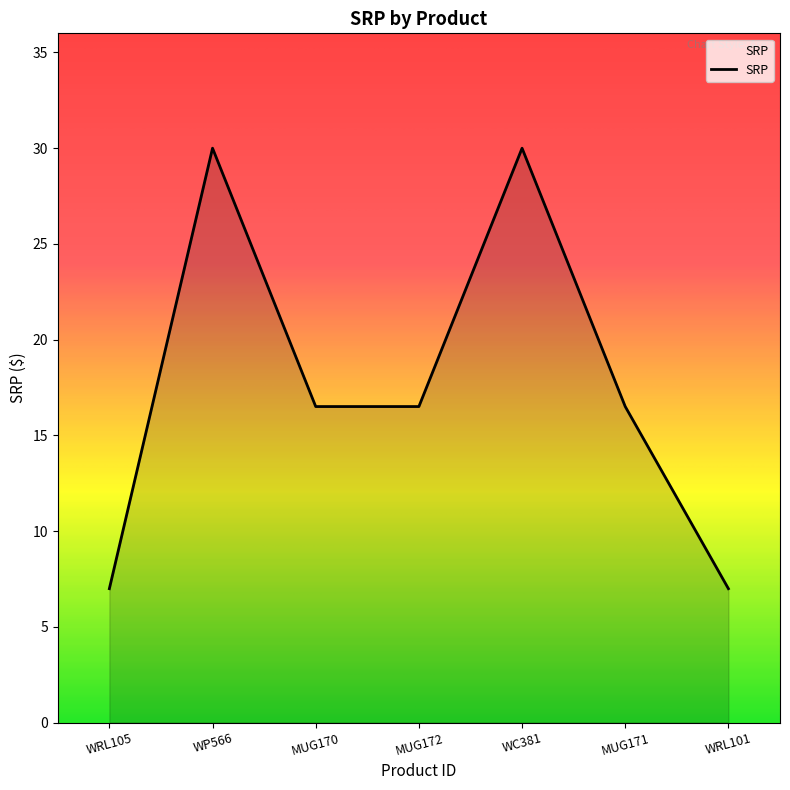

What is the ratio of the value at MUG171 to the value at WP566?

0.6